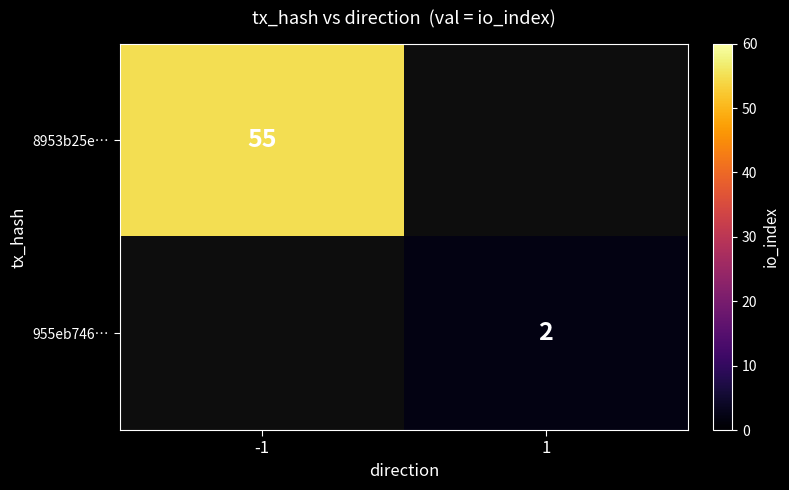

True or false: 8953b25e… has a value of 27 at -1.

False